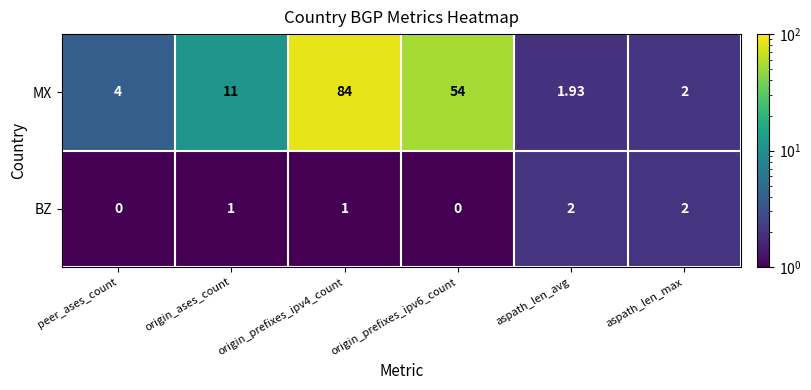

Rank the series at aspath_len_avg from lowest to highest value.

MX, BZ